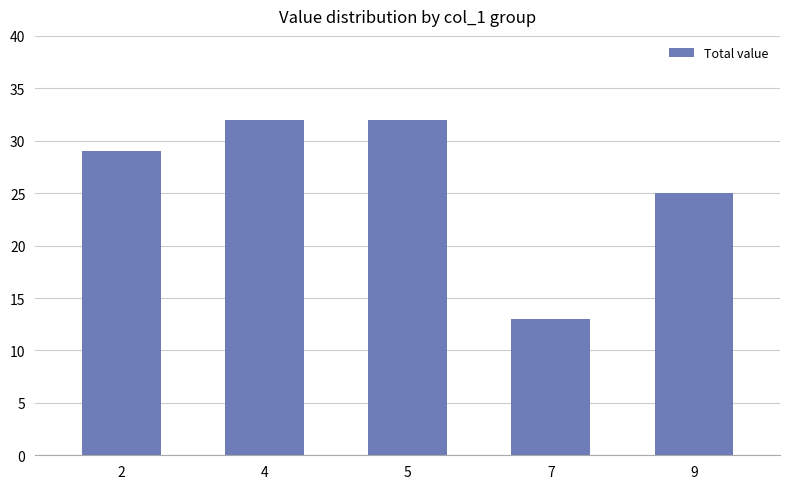

What is the approximate value at 2?

29